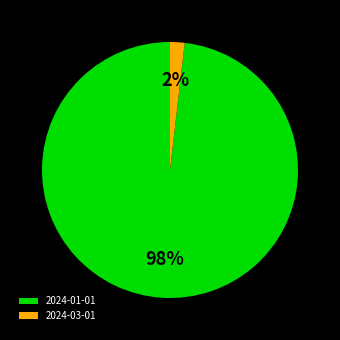

Between 2024-01-01 and 2024-03-01, which is larger?

2024-01-01